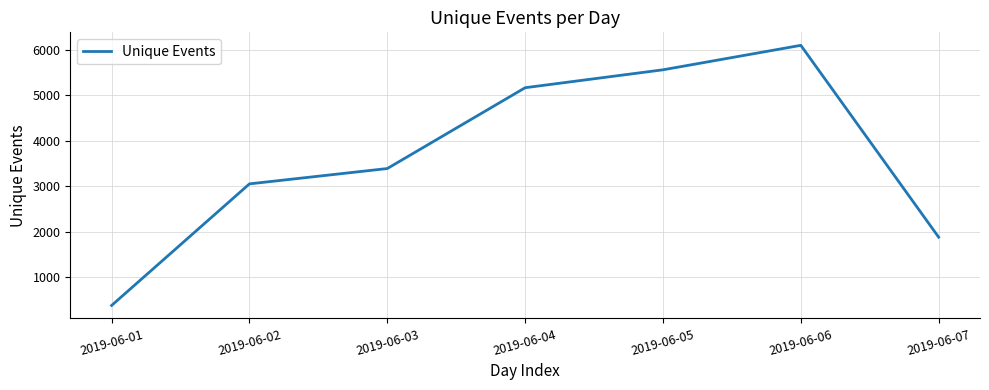

Read the value at 2019-06-01, to the nearest 100.

400